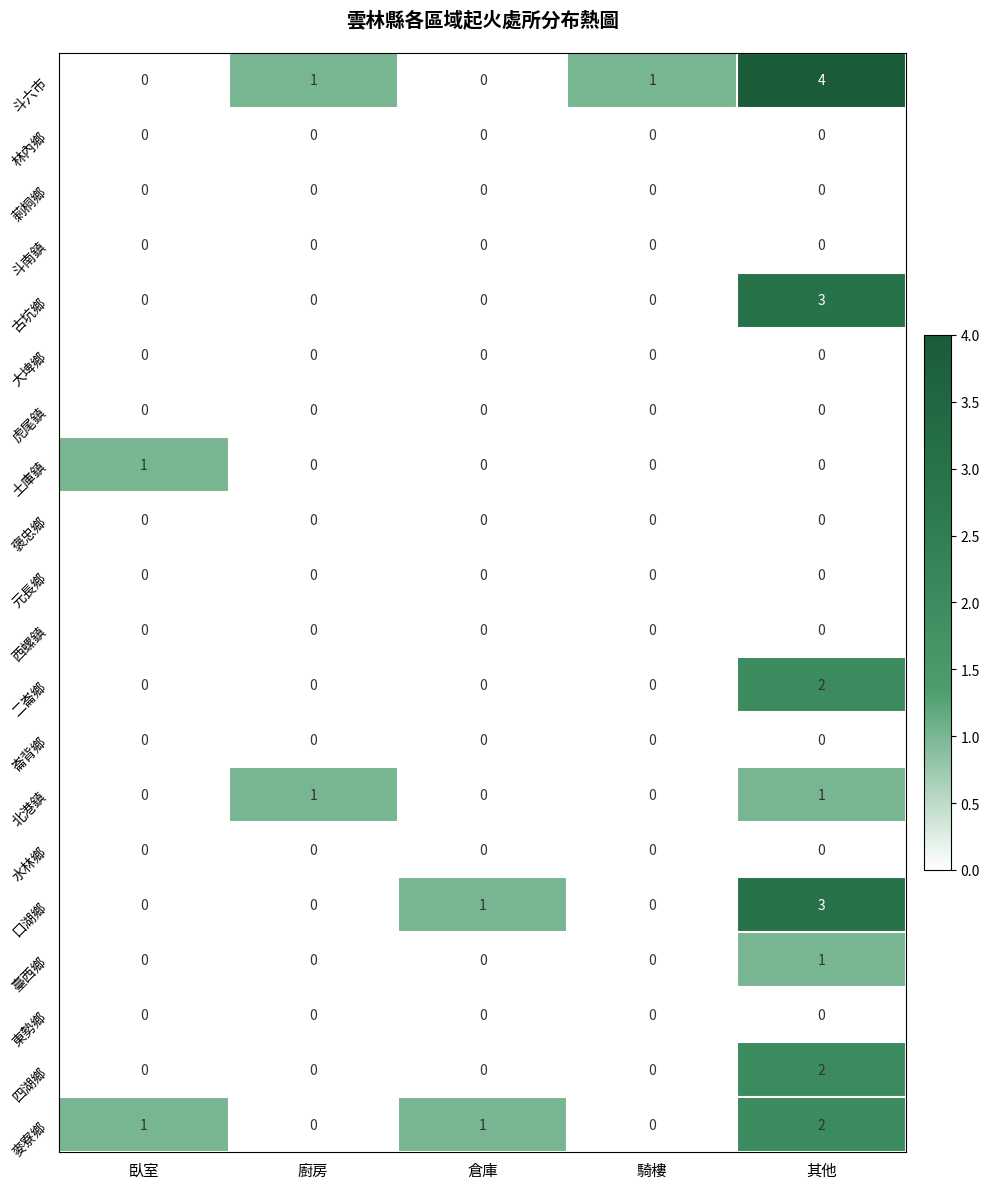

Which series has the largest range (max minus min)?

斗六市